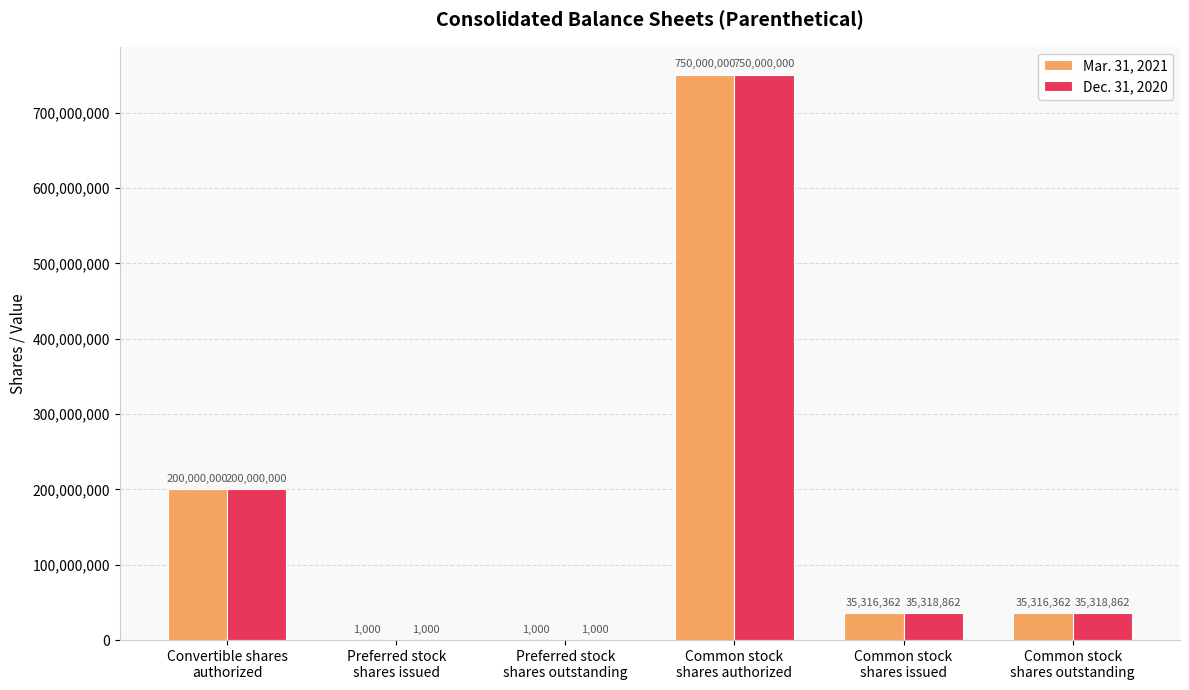

What is the total value across all series at Preferred stock
shares issued?

2000